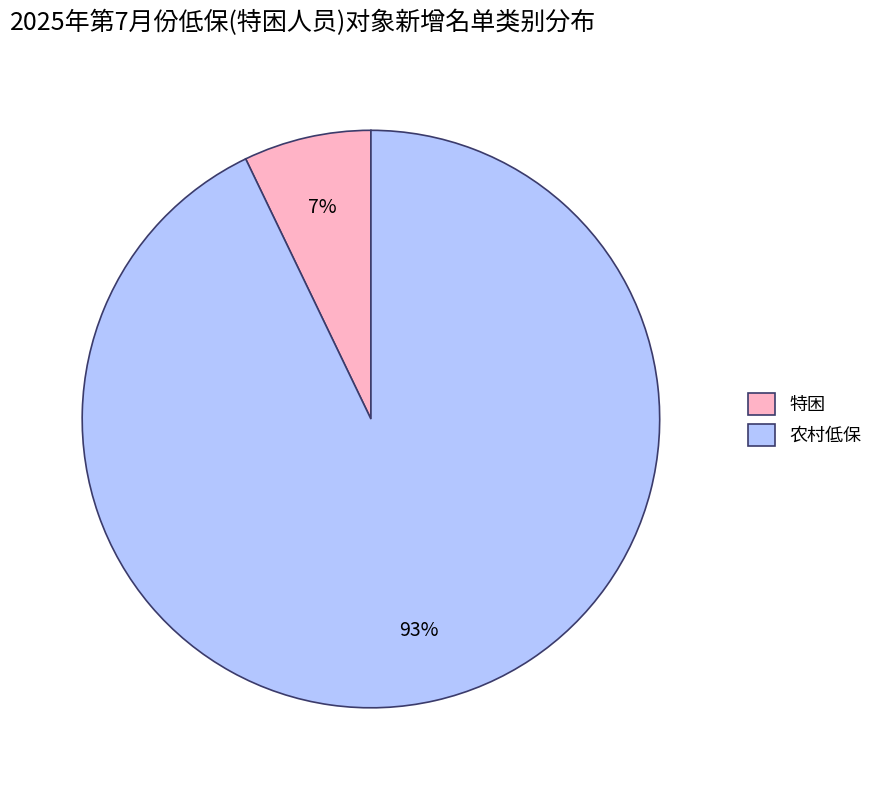

Does 特困 represent more than half of the total?

No